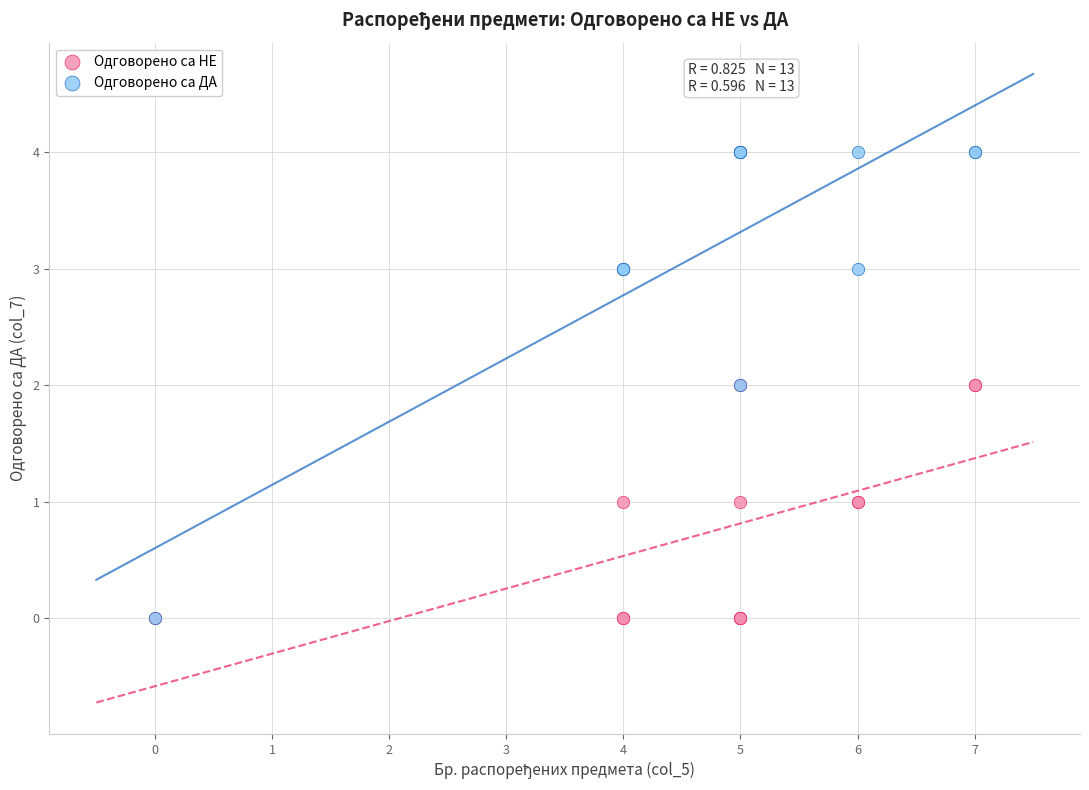

What are all the series names shown in the legend?

Одговорено са НЕ, Одговорено са ДА